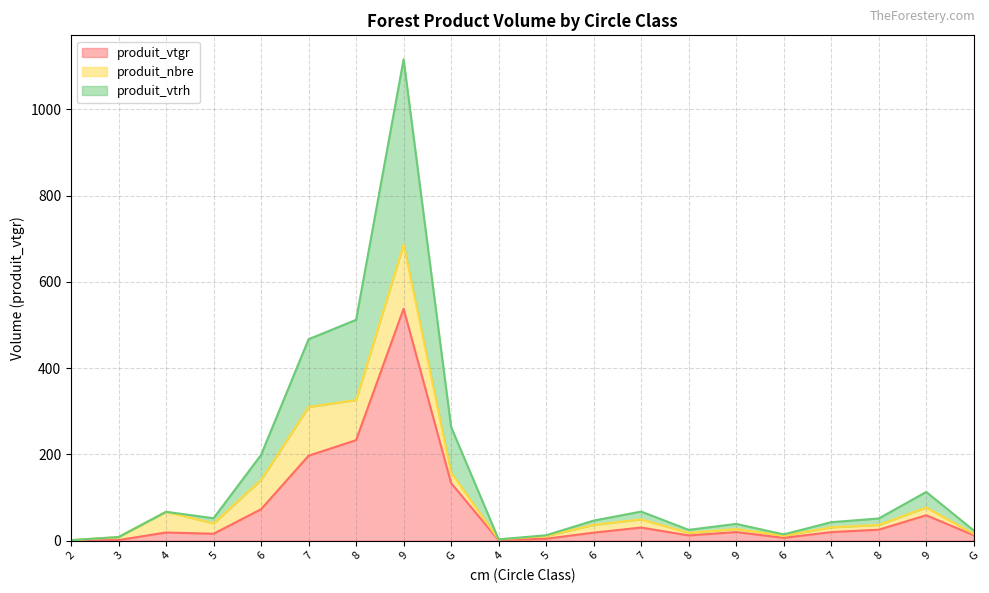

At which label is produit_vtgr closest to 268?

8